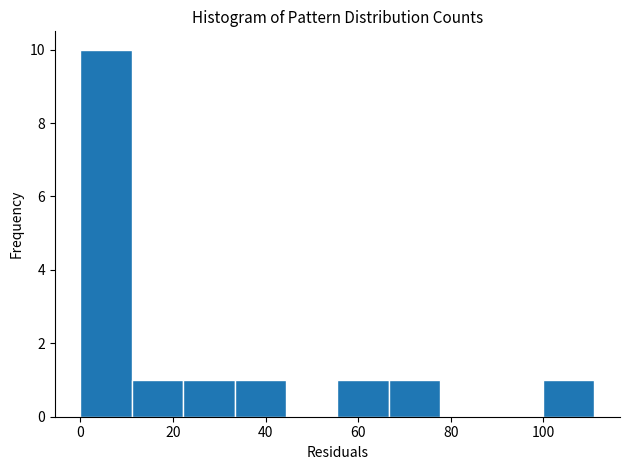

Reading left to right, list every bar in this chart as the range it spans on the x-axis followed by its height. Neither the bar edges nor the heights are printed on the chart, so give them approximately, as read against the axes.

0 to 12: 10
12 to 22: 1
22 to 34: 1
34 to 44: 1
44 to 56: 0
56 to 66: 1
66 to 78: 1
78 to 88: 0
88 to 100: 0
100 to 112: 1